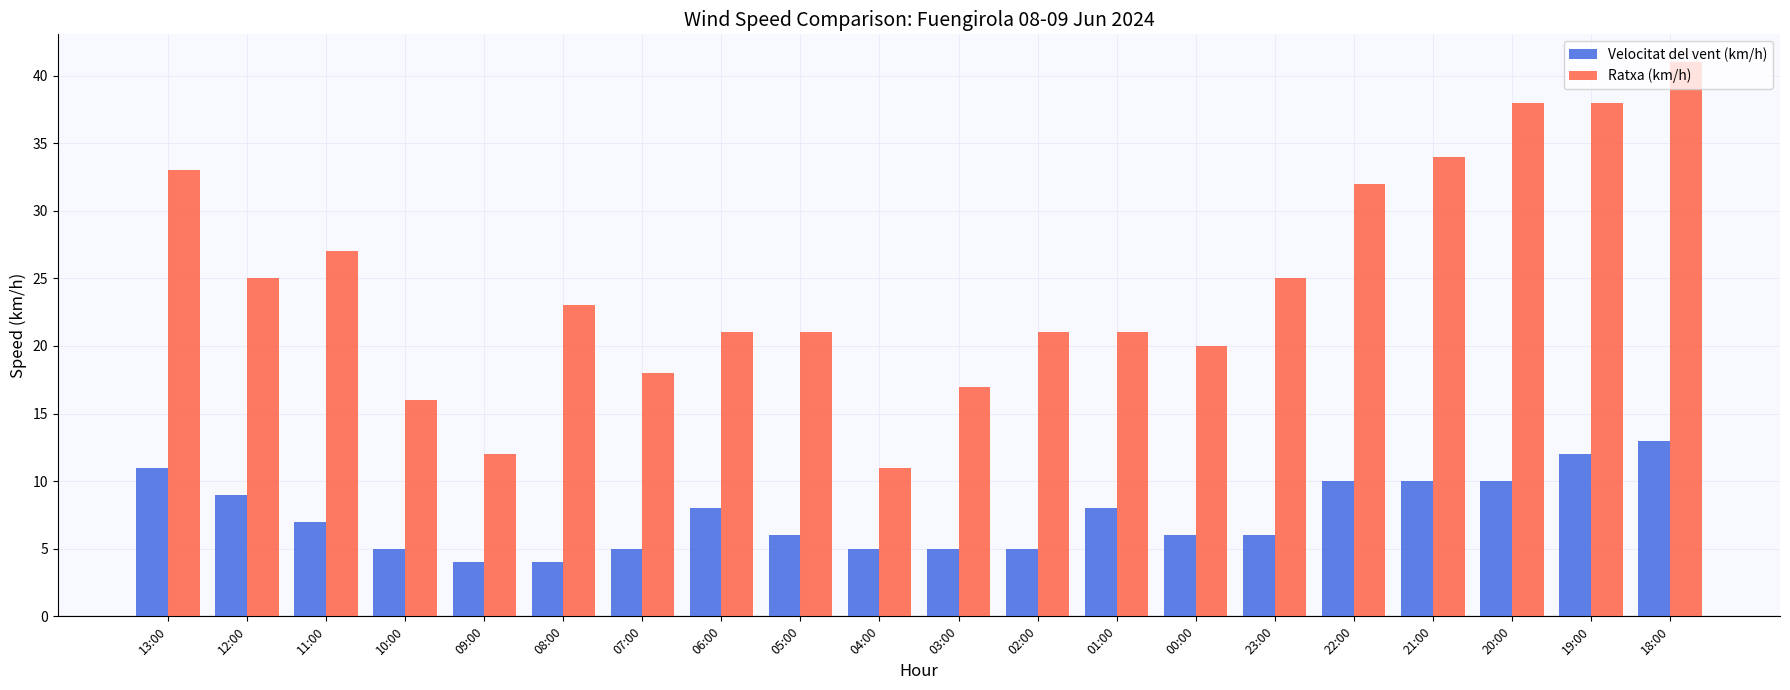

How many groups of bars are there?

20